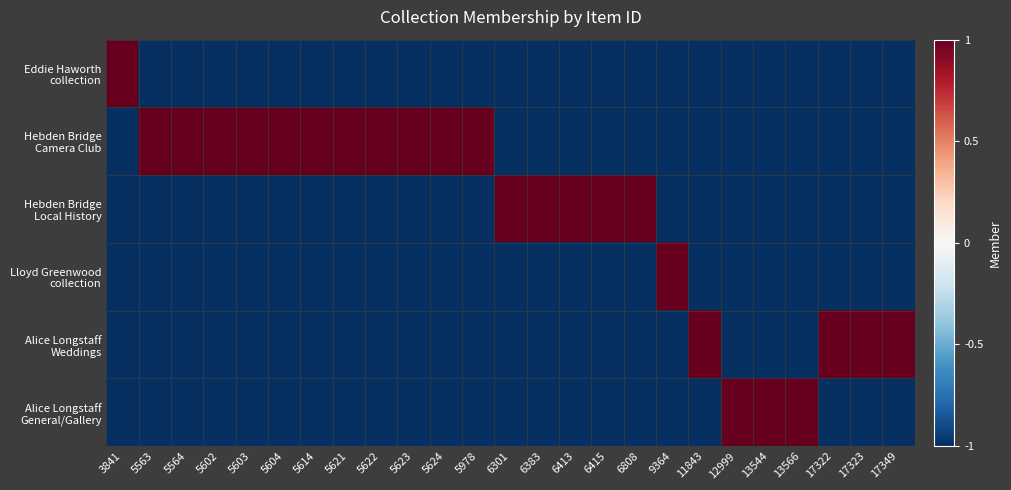

Which label corresponds to the largest value in the chart?

3841